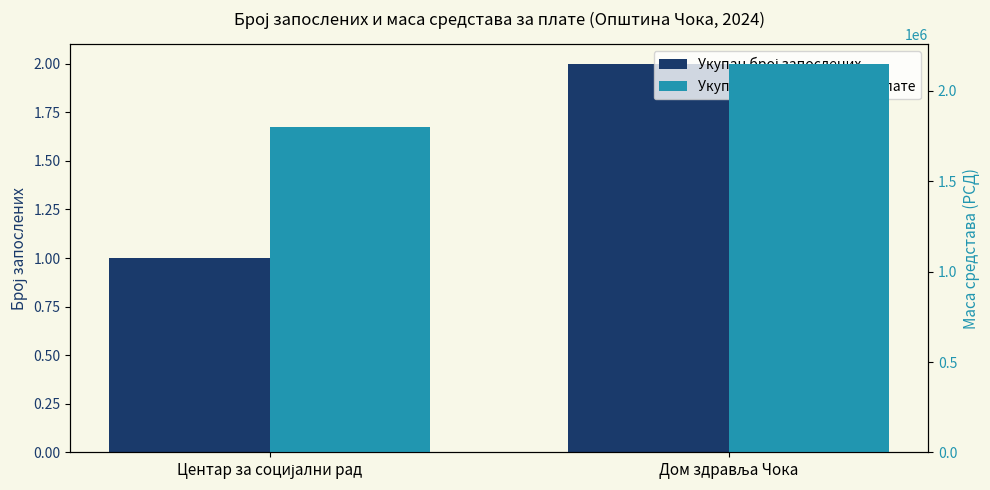

The Укупна маса средстава за плате series shows 1800000 at Центар за социјални рад. True or false?

True